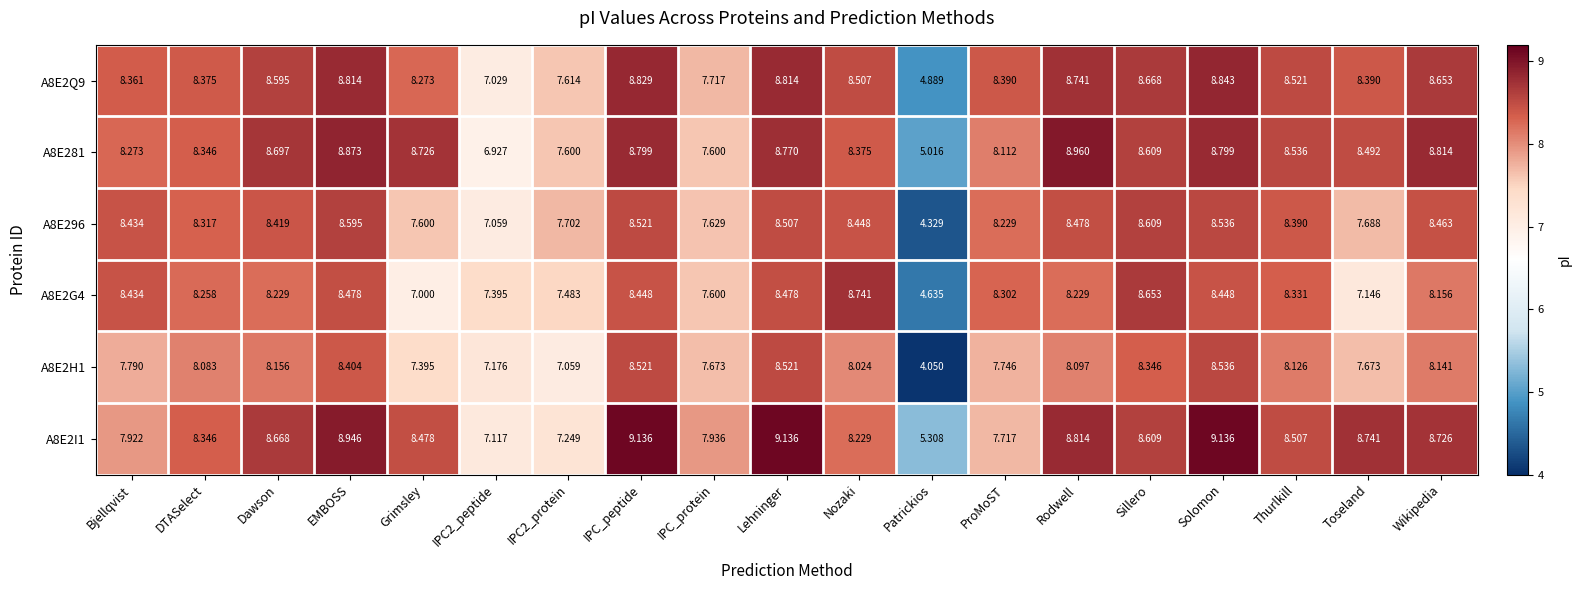

Is the value of A8E2H1 at Dawson greater than the value of A8E2I1 at Wikipedia?

No